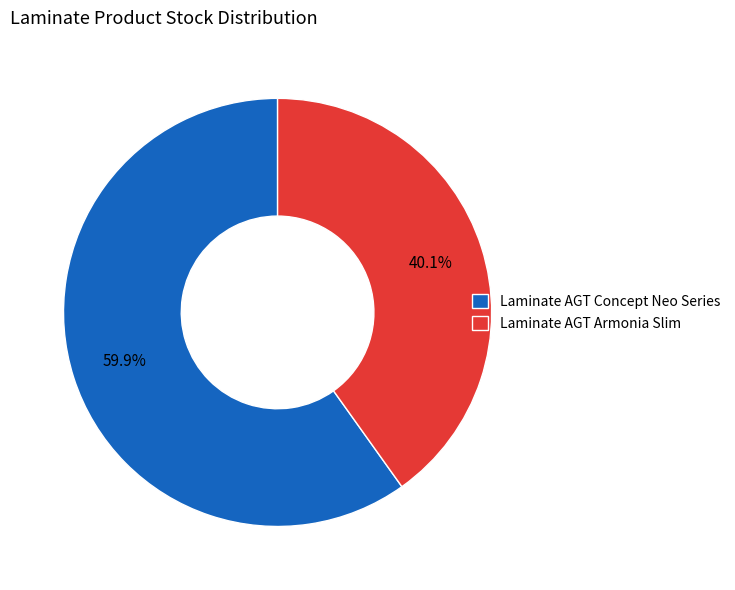

Is the sum of Laminate AGT Armonia Slim and Laminate AGT Concept Neo Series greater than half?

Yes